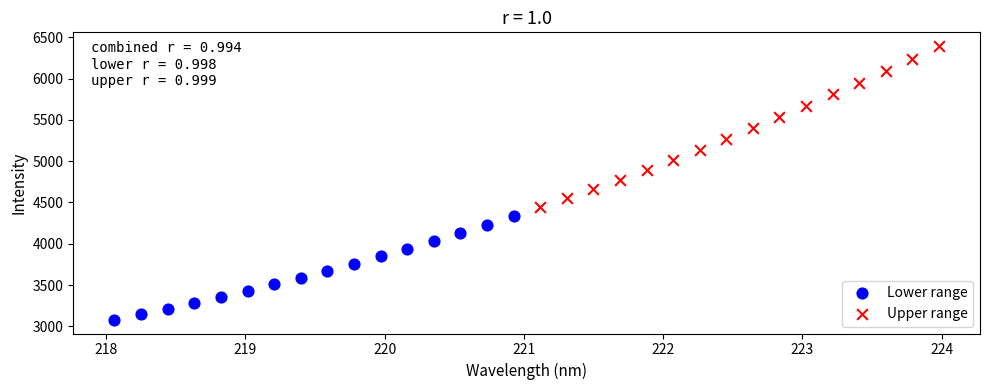

What are all the series names shown in the legend?

Lower range, Upper range